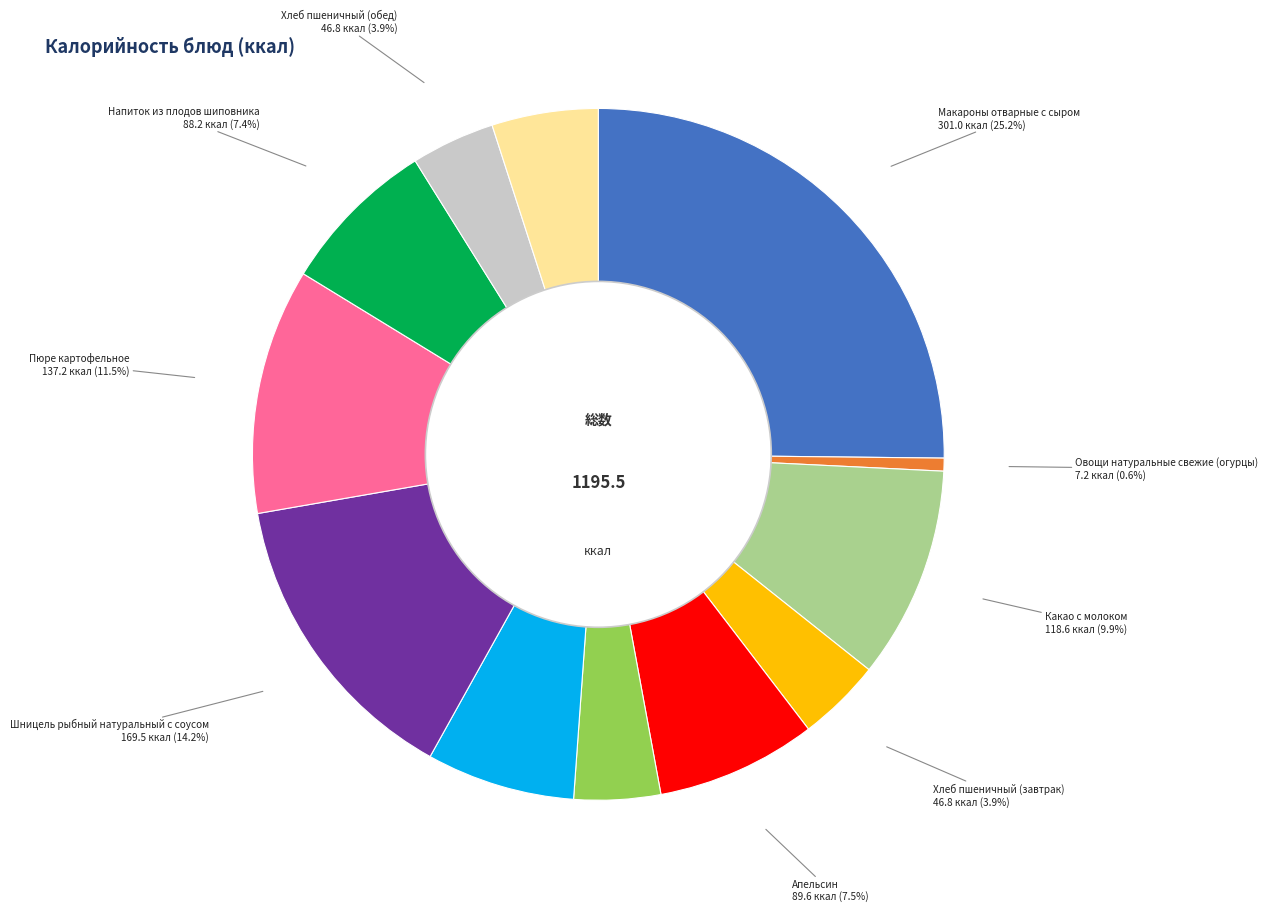

Does any single category account for the majority?

No